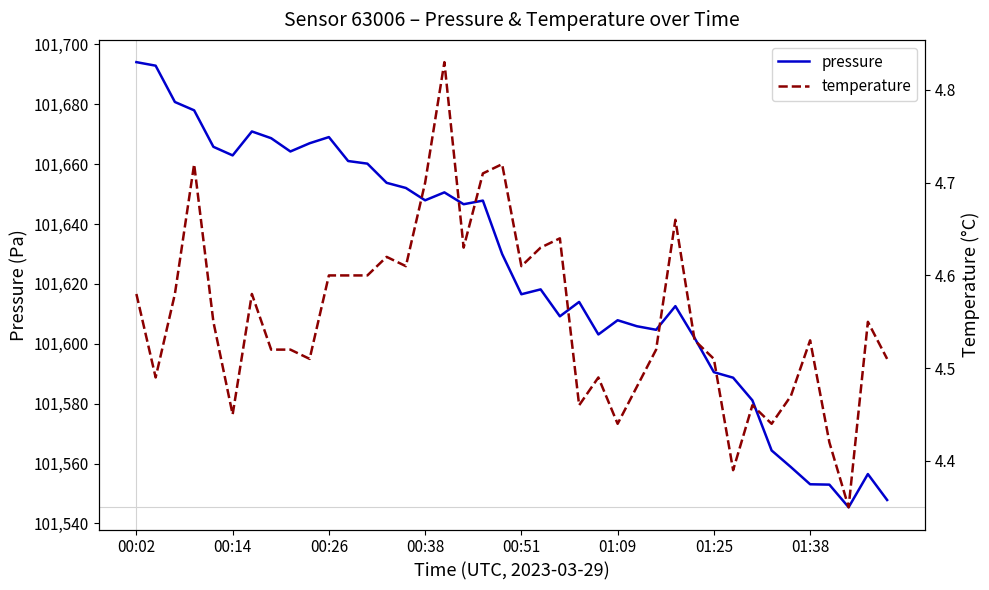

How many interior local valleys does the temperature series have?

11